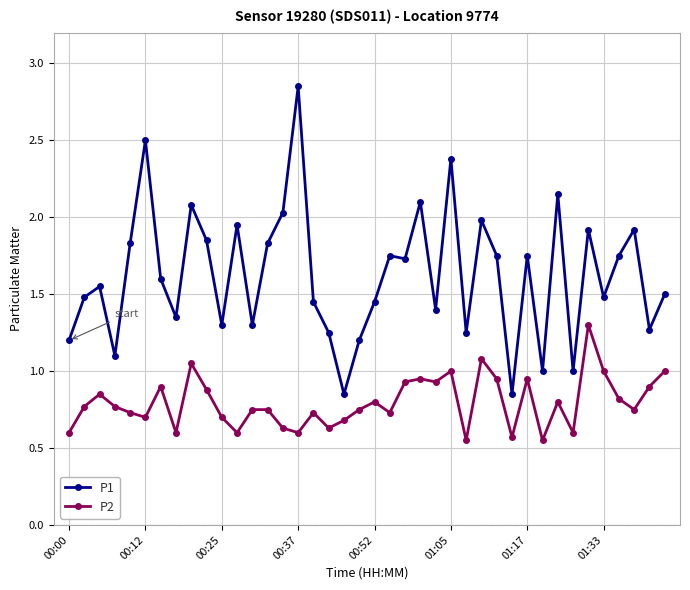

True or false: P1 and P2 cross at least once.

False